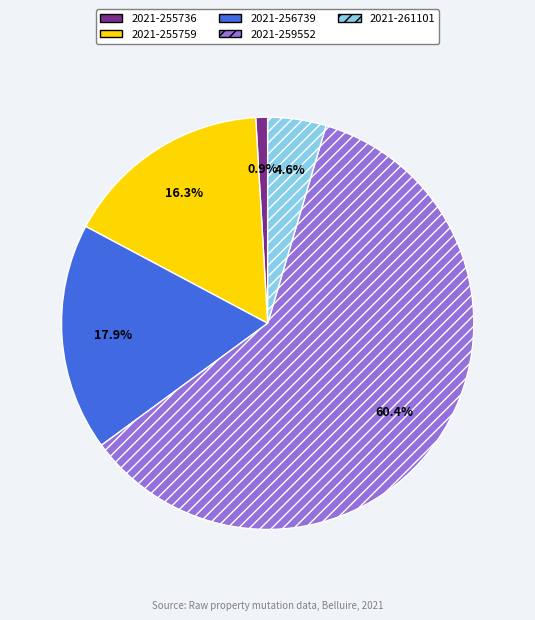

What is the smallest slice in the pie chart?

2021-255736